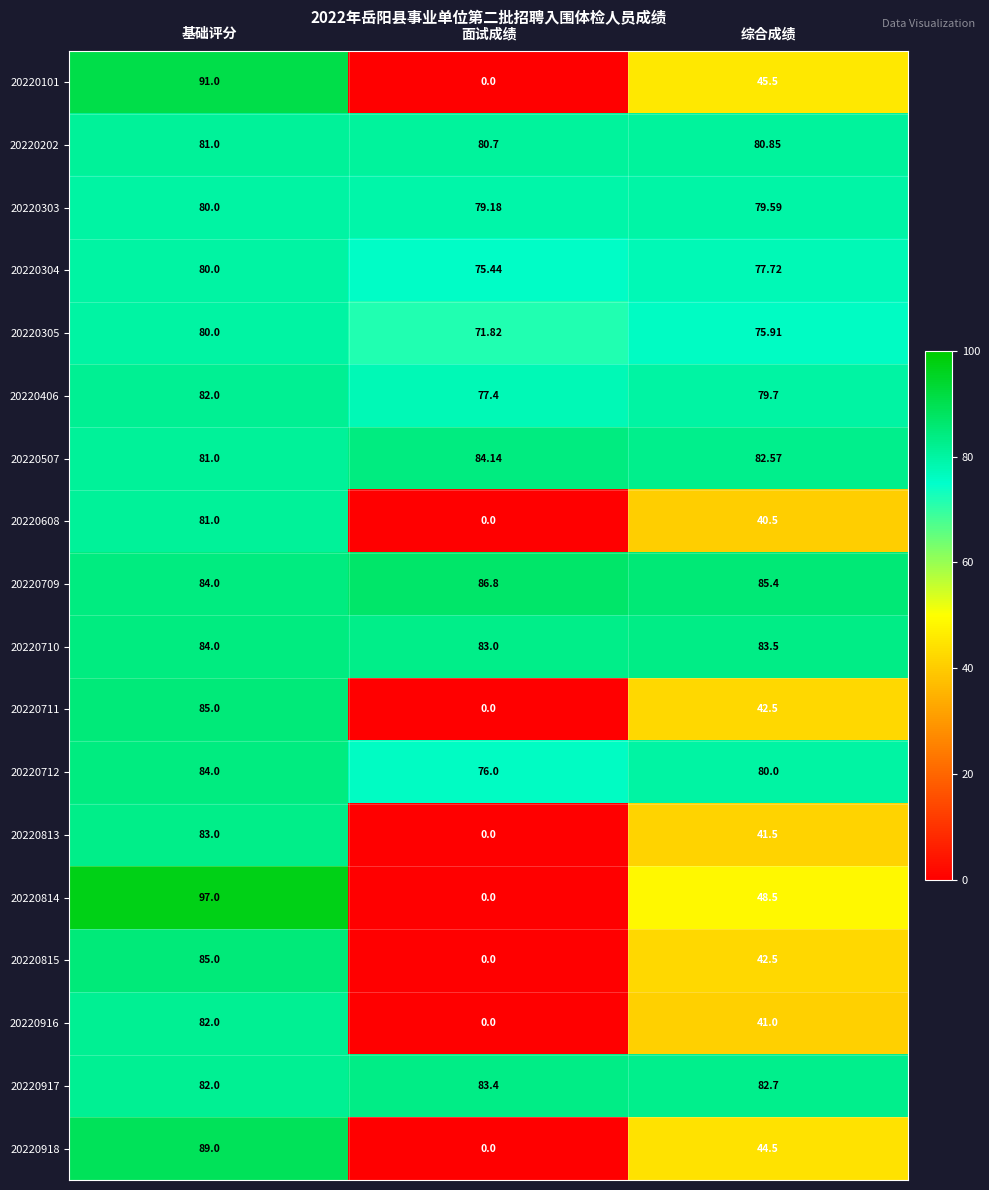

Where does the 20220918 series first go above 44?

基础评分